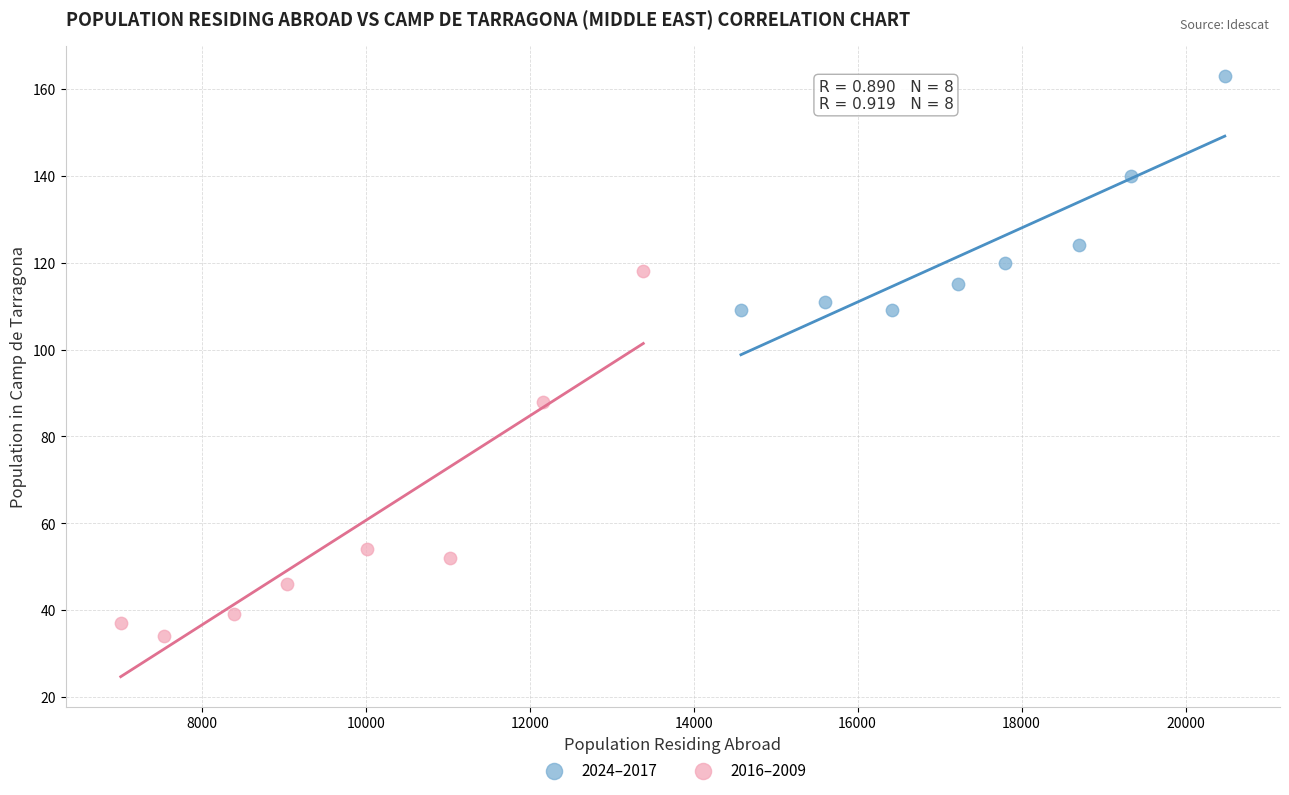

Which series contains the lowest Y value?

2016–2009